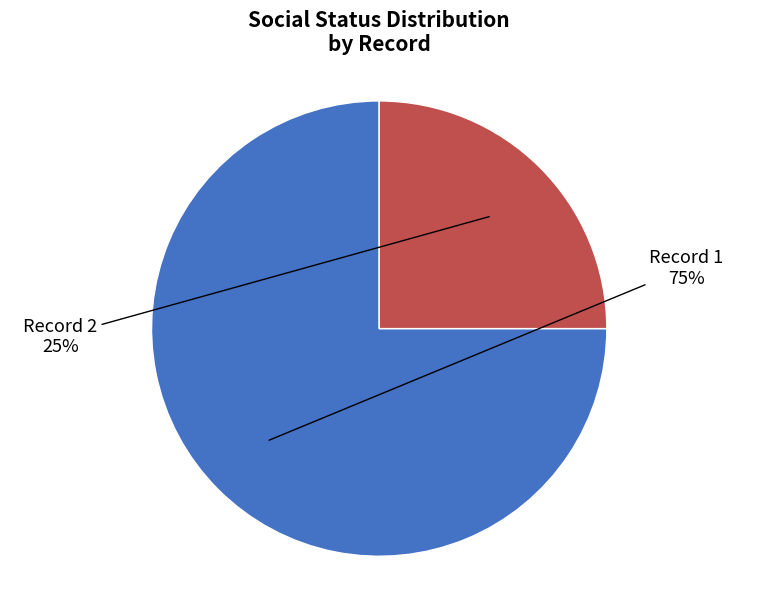

Is there any slice that represents more than half of the pie?

Yes